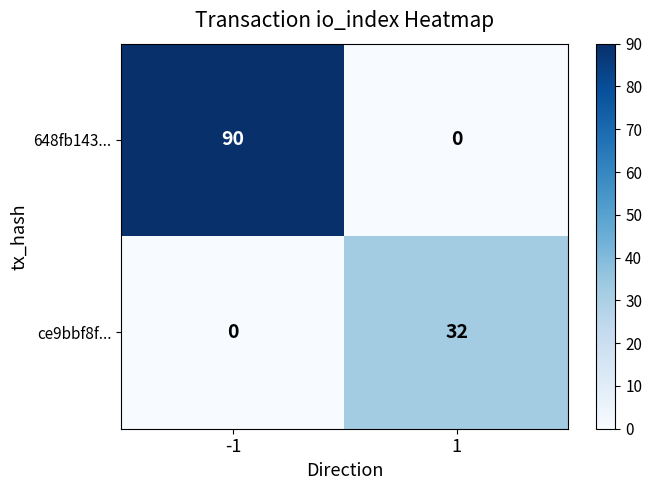

How many categories are shown in the chart?

2